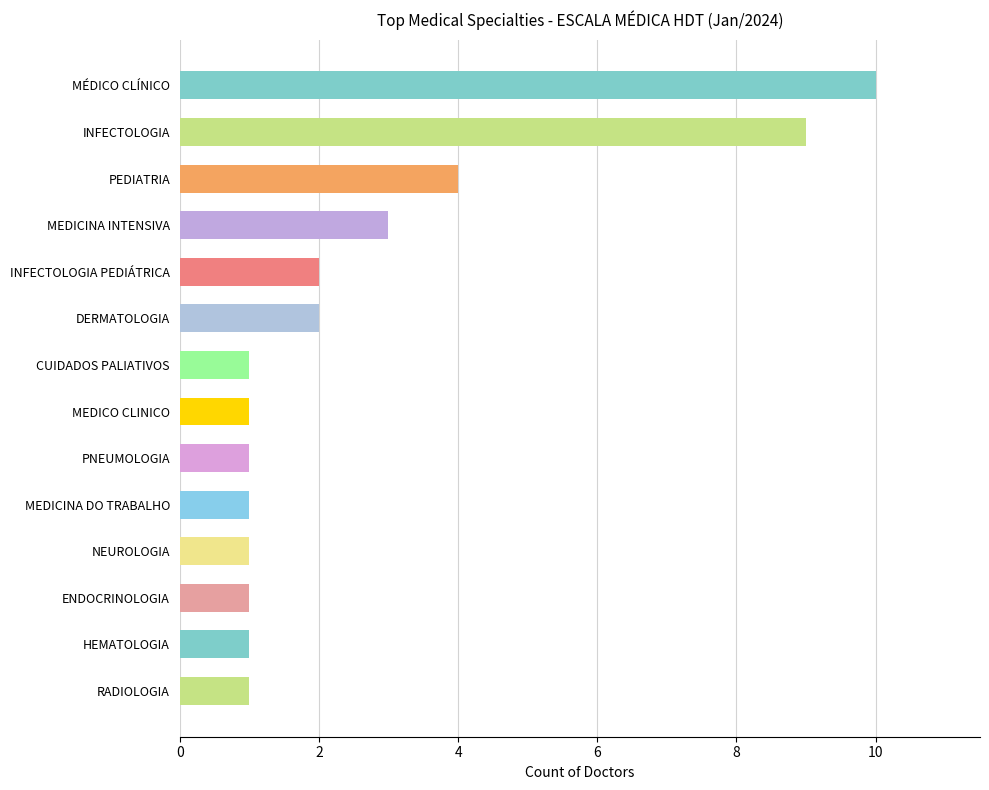

Does the chart contain stacked bars?

No